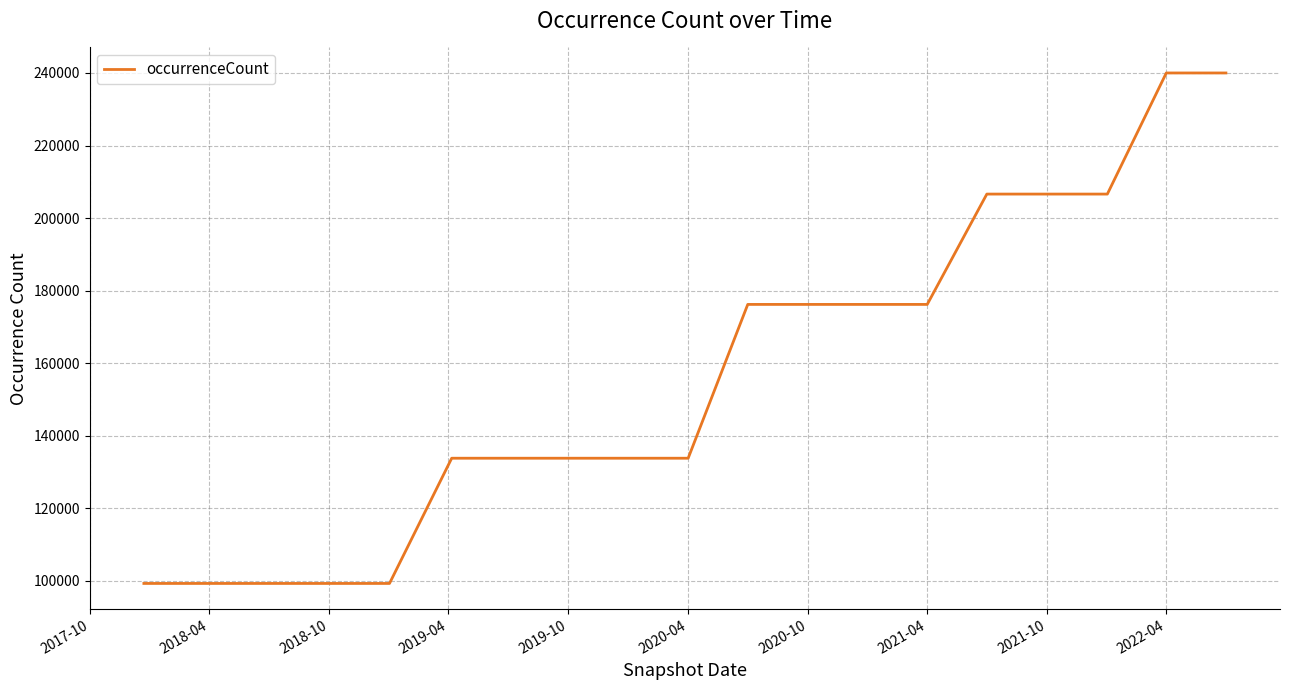

What is the smallest value displayed?

99294